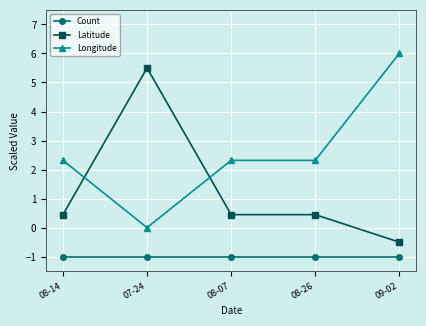

What is the label of the 4th point from the left?

08-26